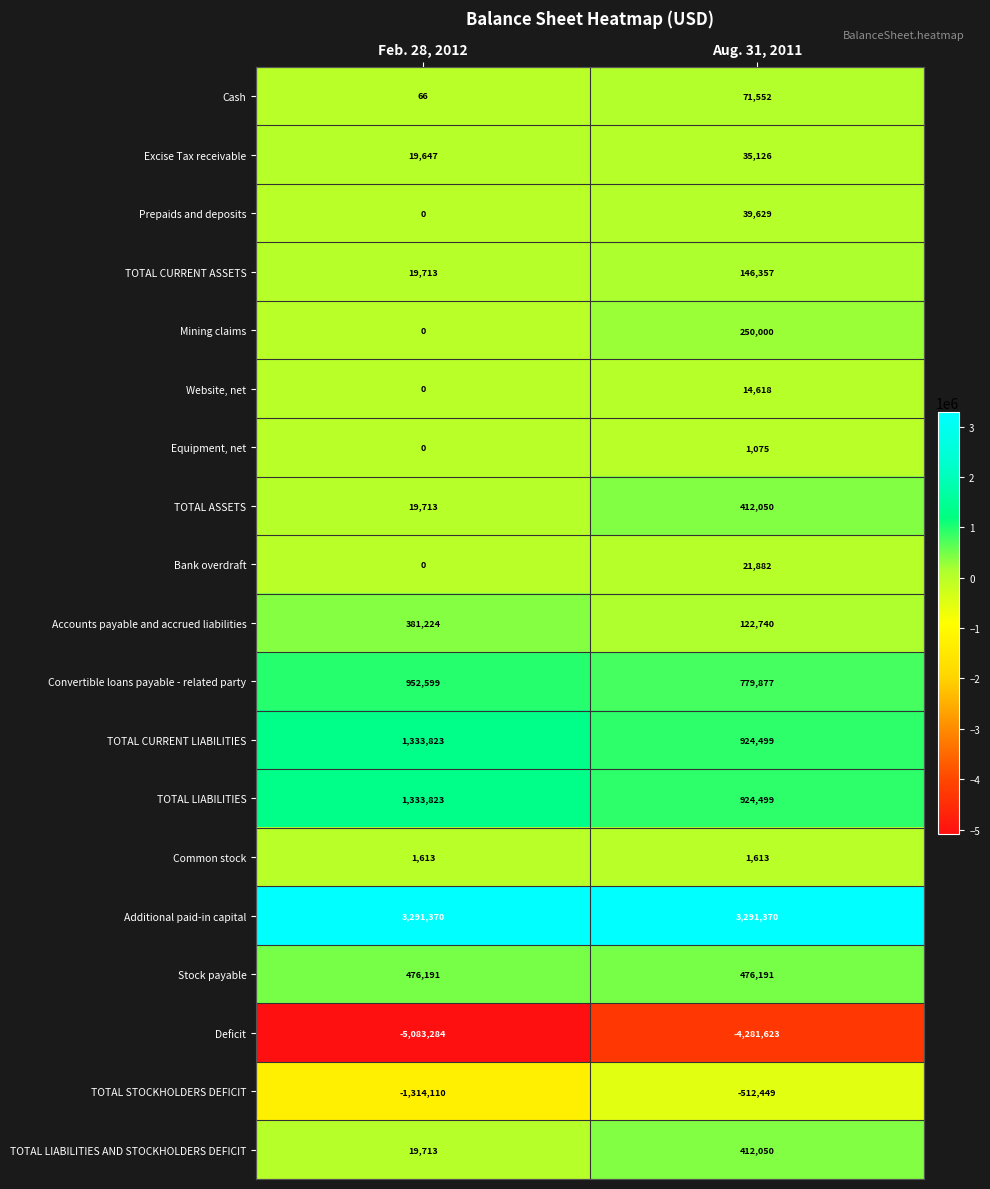

At which label is Deficit closest to -4682453?

Aug. 31, 2011